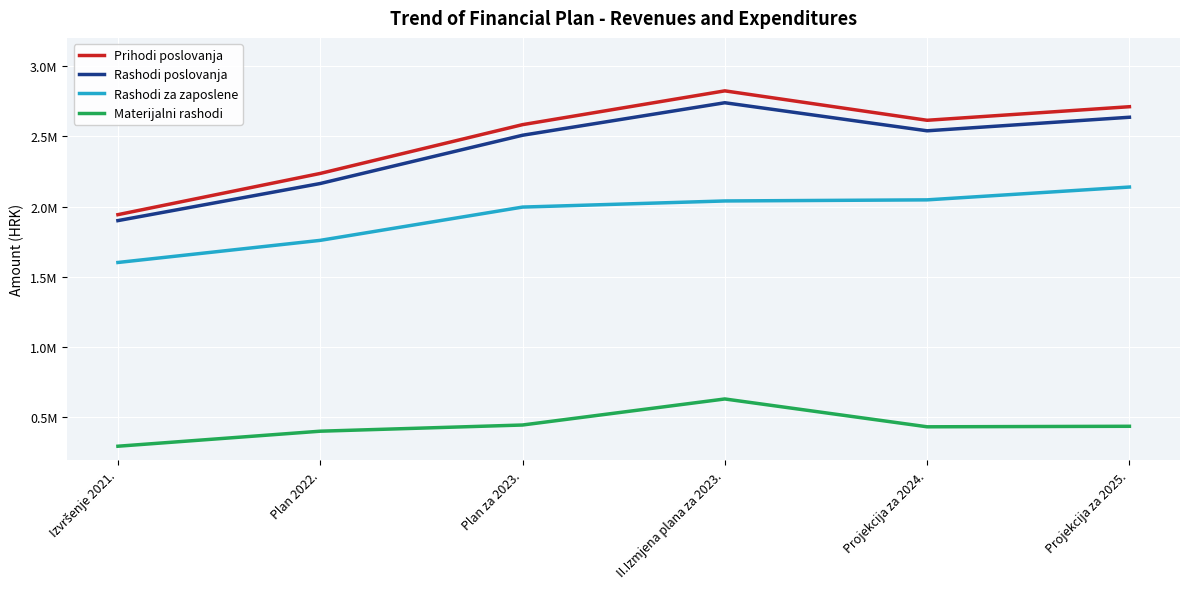

At which label does Prihodi poslovanja reach its peak?

II.Izmjena plana za 2023.